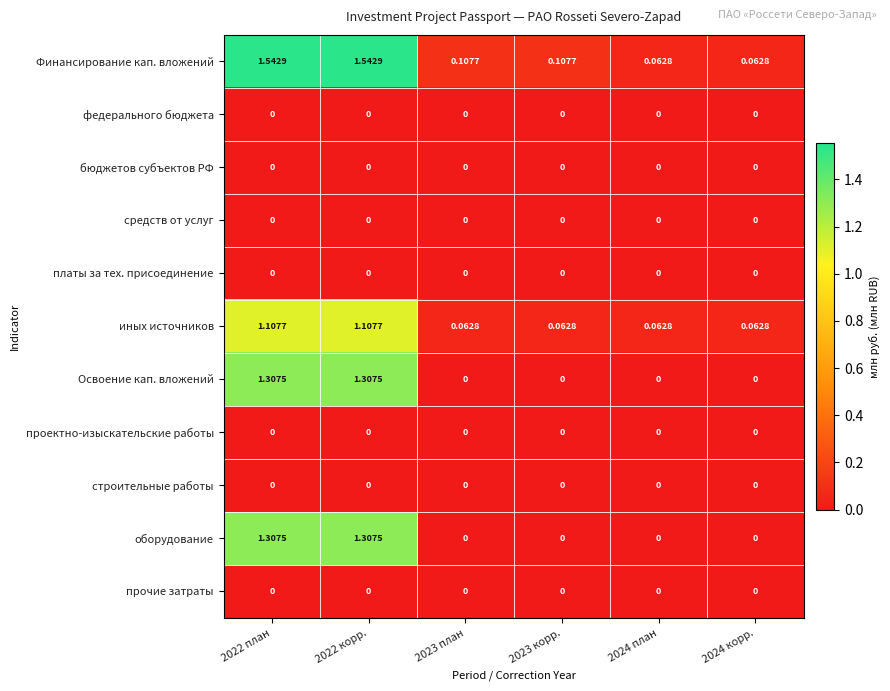

Which series has the widest spread of values?

Финансирование кап. вложений